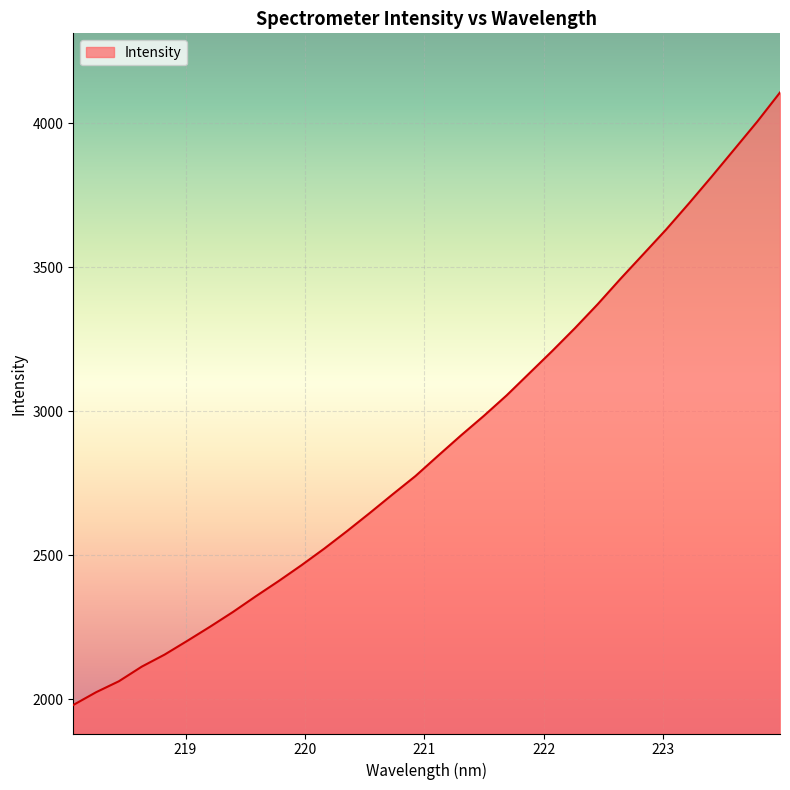

What is the minimum value shown in the chart?

1980.8